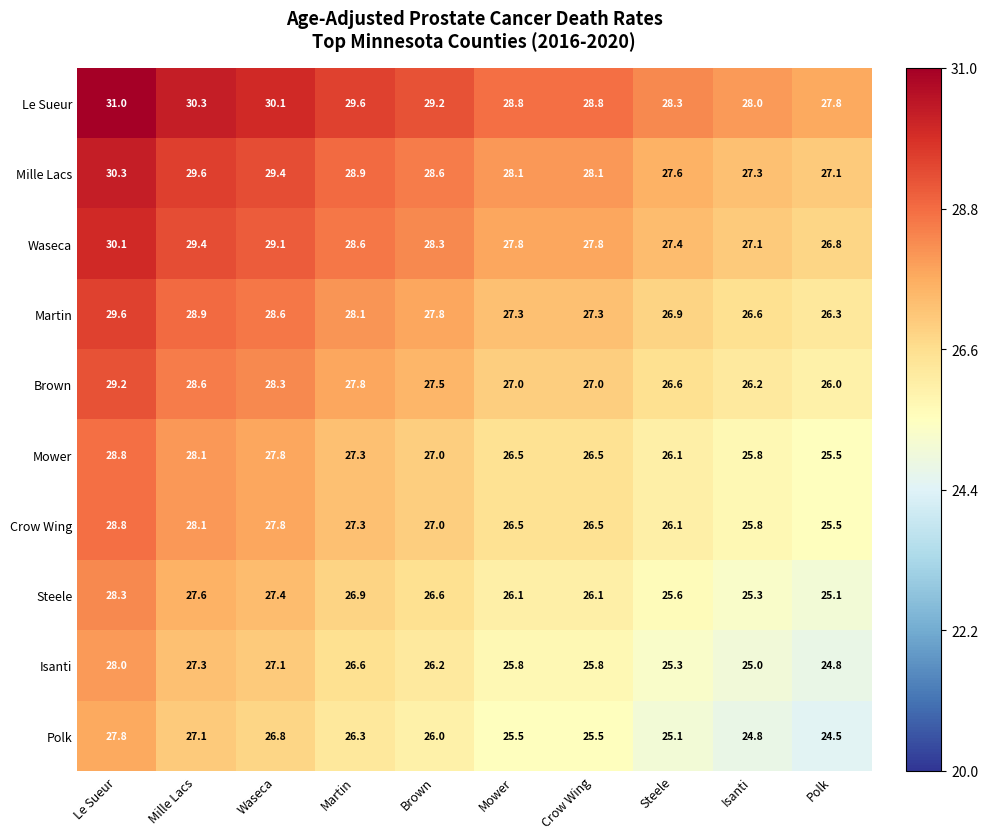

What is the greatest value displayed?

31.0